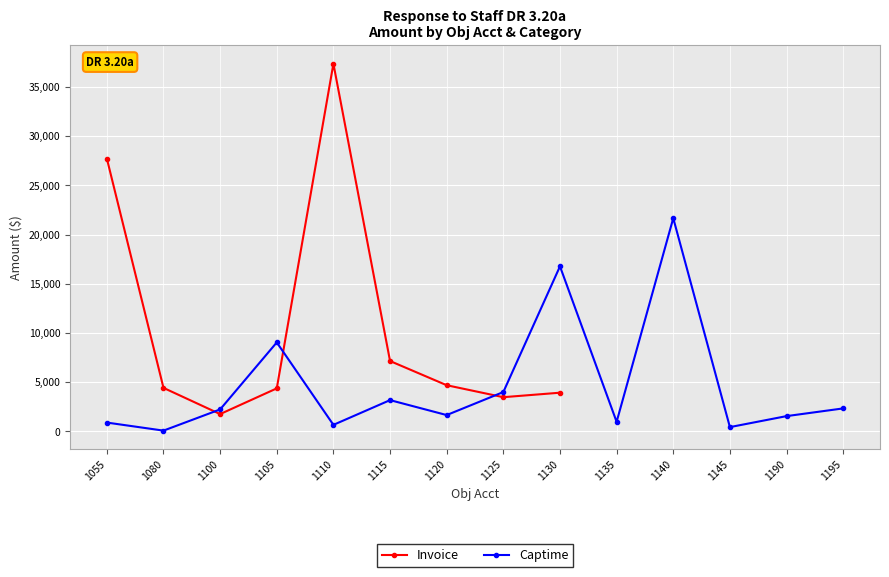

How many values exceed 4430?

5